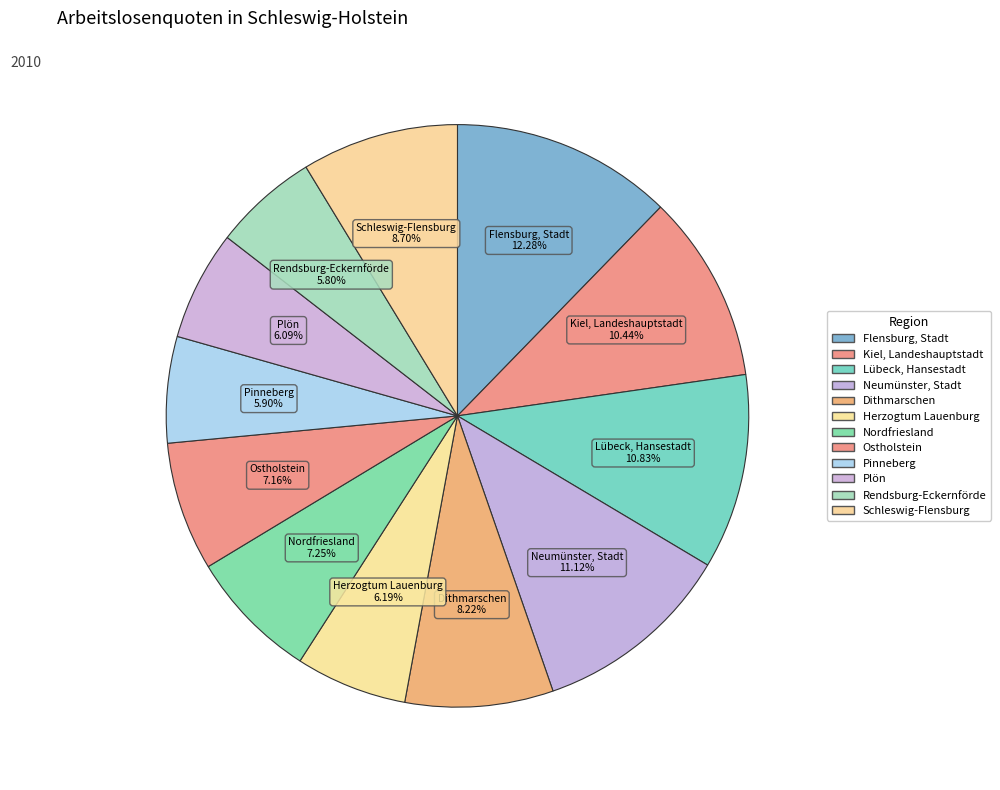

True or false: Dithmarschen accounts for 15% of the total.

False